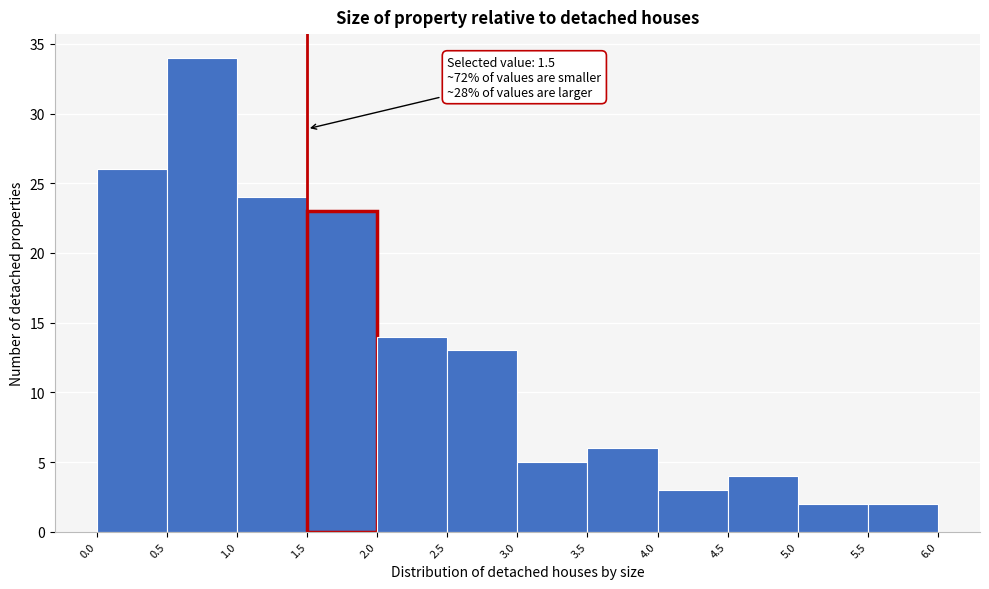

Over which range of the x-axis is the bar tallest?

0.5 to 1.0